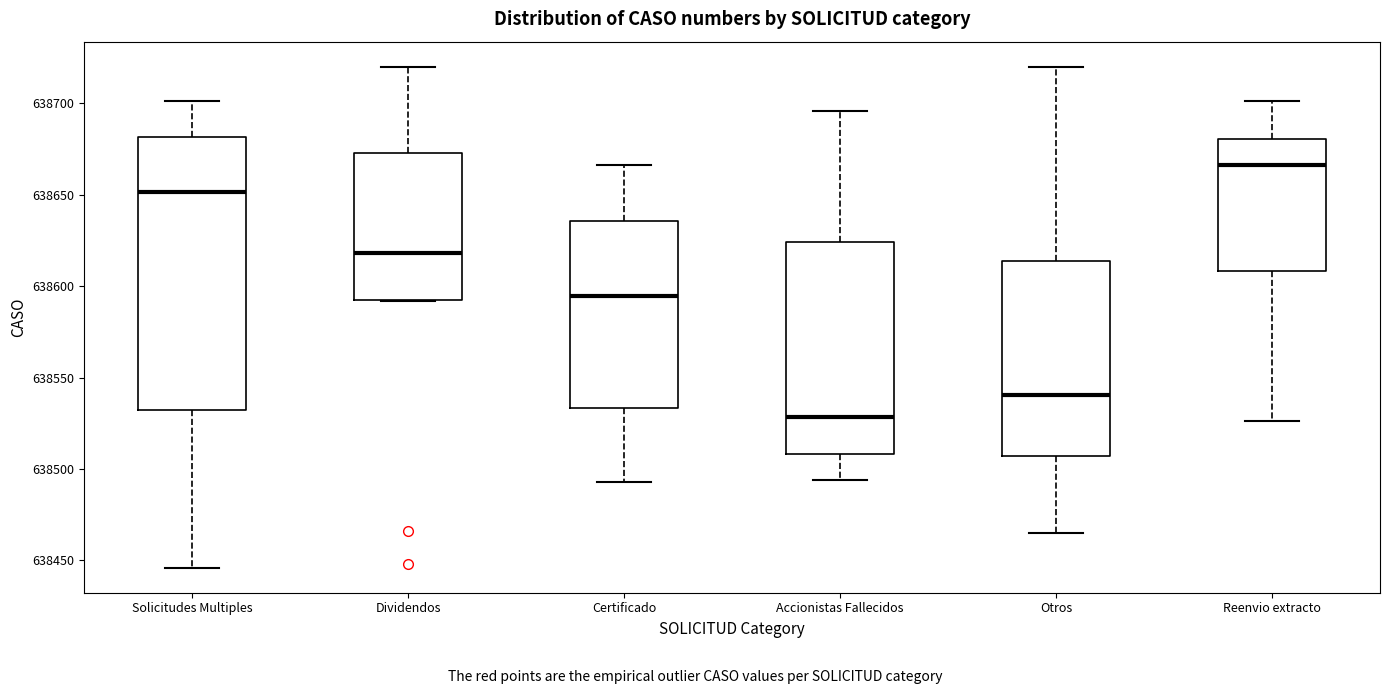

Reading left to right, read every box against the y-axis: the position of its median line, the range the box covers, and the ends of its whiskers. The values are not printed on the chart, so give them approximately, as read against the axis.

Solicitudes Multiples: median 638650, box 638535 to 638680, whiskers 638445 to 638700
Dividendos: median 638620, box 638590 to 638675, whiskers 638590 to 638720
Certificado: median 638595, box 638535 to 638635, whiskers 638495 to 638665
Accionistas Fallecidos: median 638530, box 638510 to 638625, whiskers 638495 to 638695
Otros: median 638540, box 638505 to 638615, whiskers 638465 to 638720
Reenvio extracto: median 638665, box 638610 to 638680, whiskers 638525 to 638700